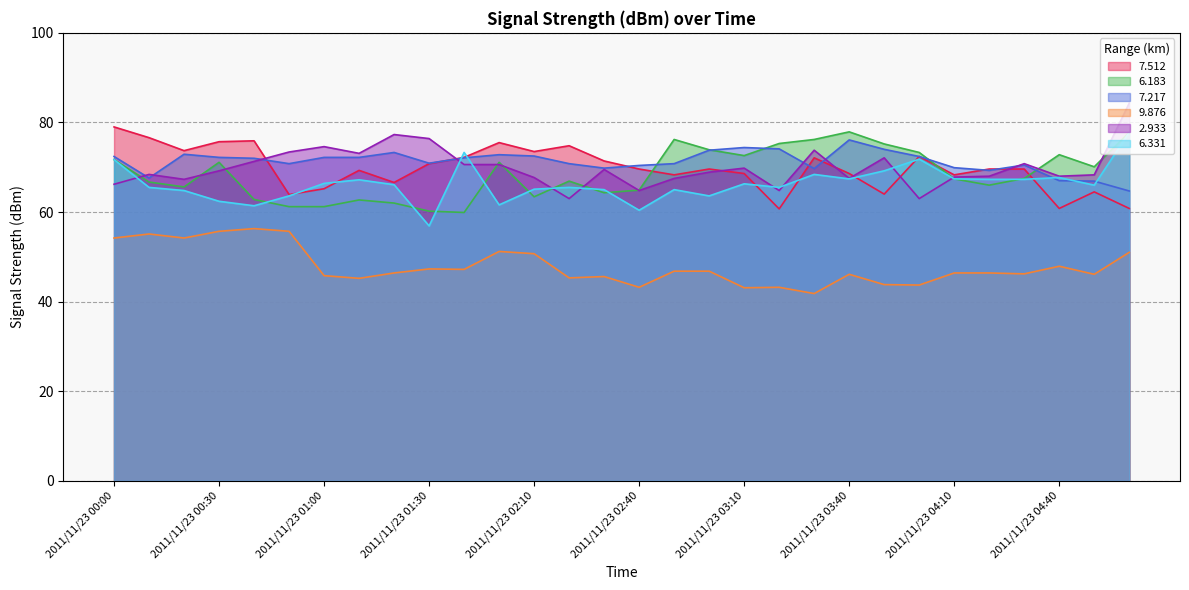

Does the chart display data point markers on the line(s)?

No